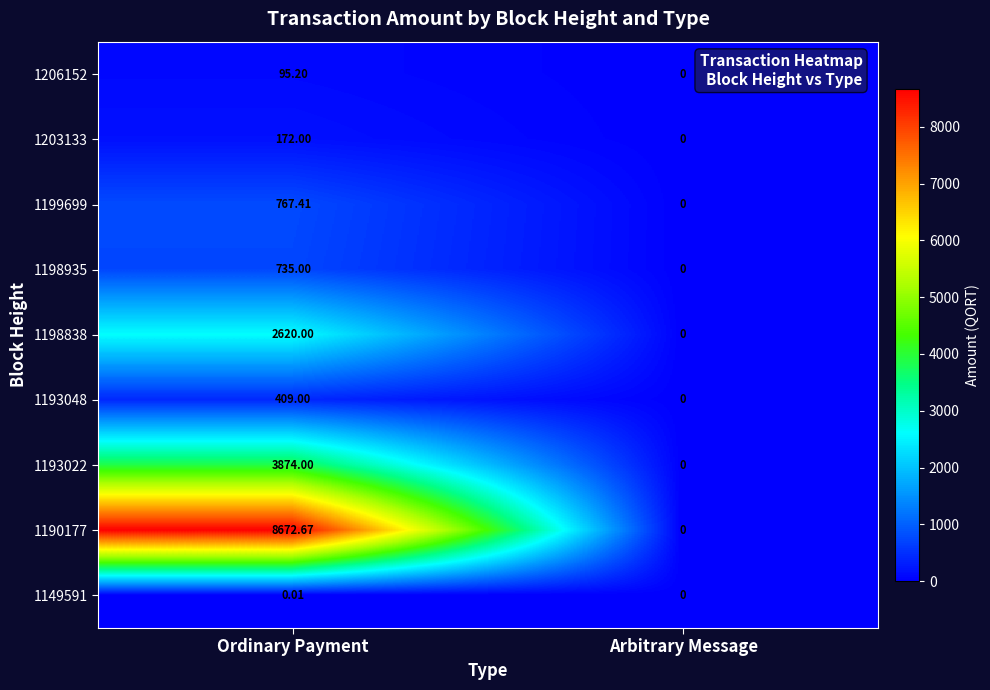

At how many categories does at least one series exceed 5435?

1